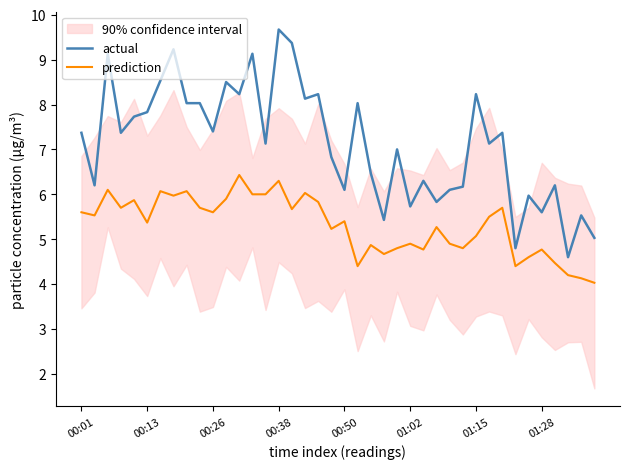

What is the spread (max minus min) of values at 21?

3.6